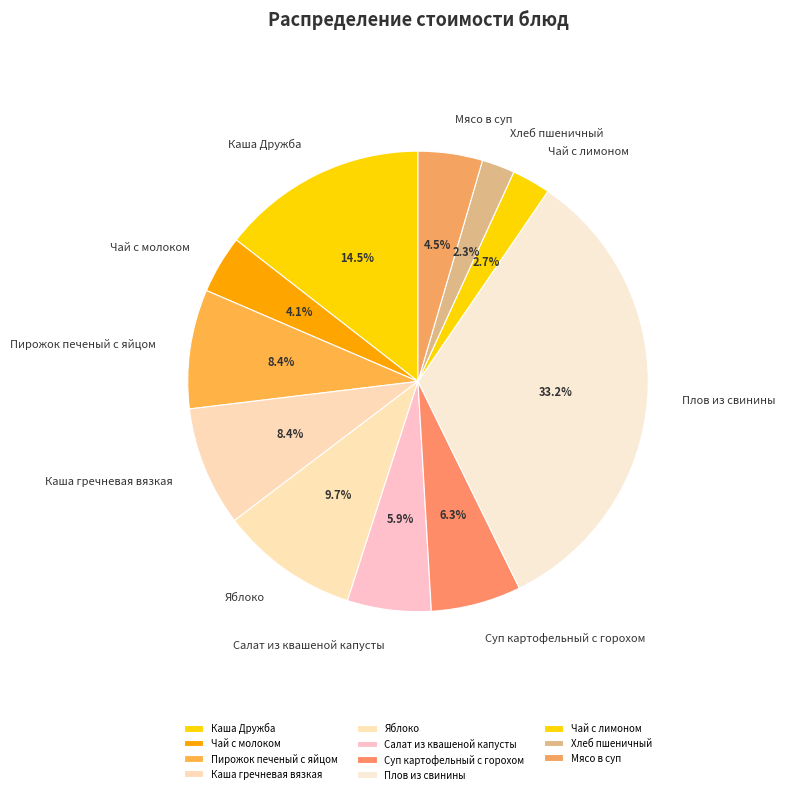

To the nearest percent, what percentage of the pie is Пирожок печеный с яйцом?

8%